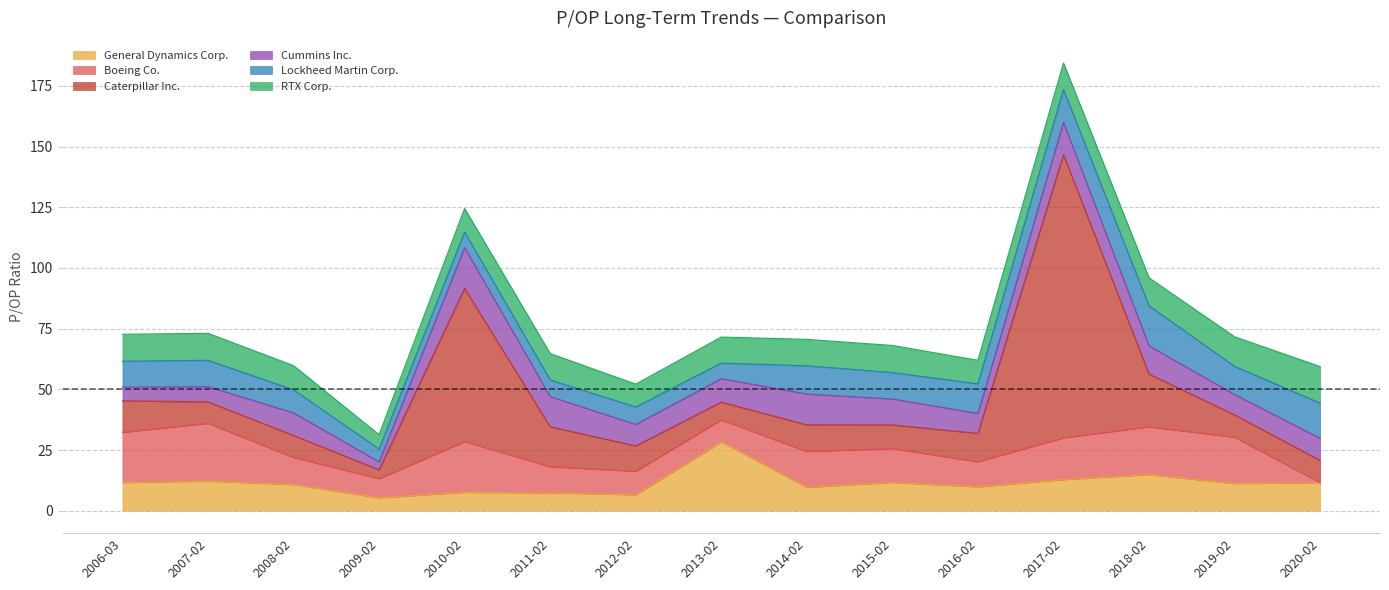

Reading left to right, extract all data points from this chart.

General Dynamics Corp.: 11.6	12.2	10.8	5.4	7.6	7.4	6.6	28.4	9.7	11.7	9.8	12.9	14.9	11.2	11.6
Boeing Co.: 20.7	23.8	11.2	7.9	20.9	10.8	9.7	9.1	14.8	14.0	10.4	17.2	19.7	19.1	0.0
Caterpillar Inc.: 12.9	8.8	9.0	3.6	63.1	16.4	10.4	7.3	10.9	9.7	11.7	116.6	21.7	9.2	9.1
Cummins Inc.: 5.6	6.3	9.3	3.3	16.8	12.5	8.8	9.7	12.7	10.7	8.2	13.3	11.6	8.4	9.1
Lockheed Martin Corp.: 10.7	10.8	9.5	5.3	6.5	6.8	7.2	6.4	11.6	10.9	12.2	13.5	16.5	11.6	14.5
RTX Corp.: 11.1	11.1	9.9	5.9	9.7	10.9	9.4	10.7	10.9	11.2	9.7	10.9	11.5	12.2	15.1